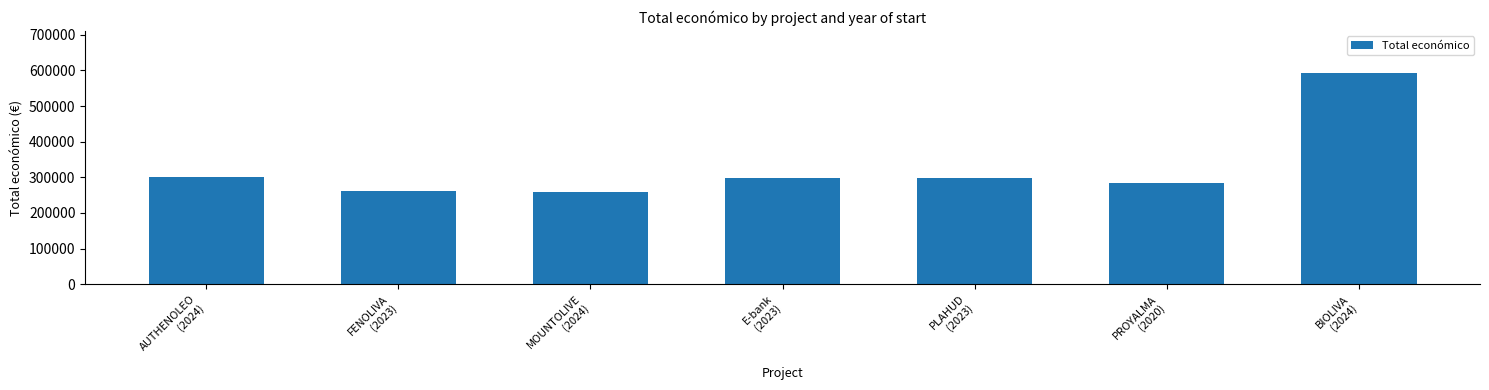

What is the label of the 2nd bar from the left?

FENOLIVA
(2023)